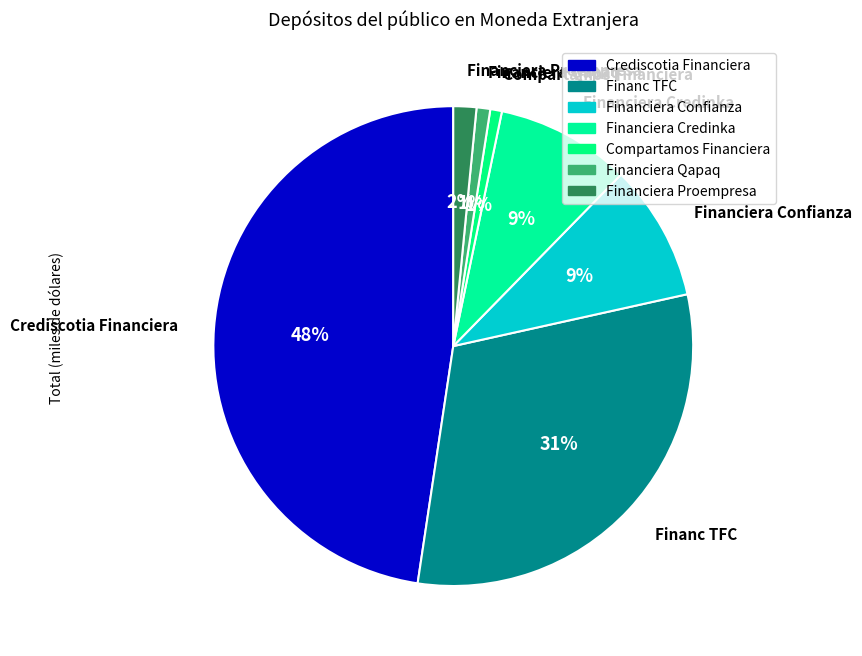

Rank the categories by value from lowest to highest.

Compartamos Financiera, Financiera Qapaq, Financiera Proempresa, Financiera Credinka, Financiera Confianza, Financ TFC, Crediscotia Financiera